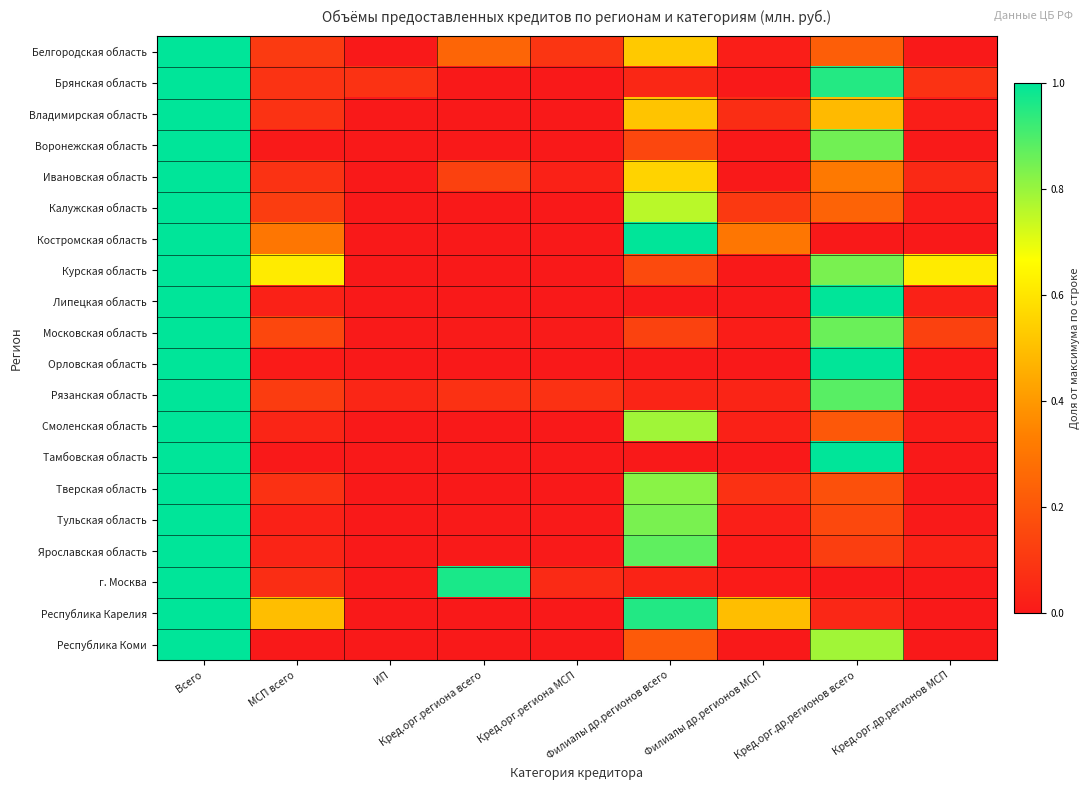

List the series in order of their peak value, highest first.

Белгородская область, Брянская область, Владимирская область, Воронежская область, Ивановская область, Калужская область, Костромская область, Курская область, Липецкая область, Московская область, Орловская область, Рязанская область, Смоленская область, Тамбовская область, Тверская область, Тульская область, Ярославская область, г. Москва, Республика Карелия, Республика Коми